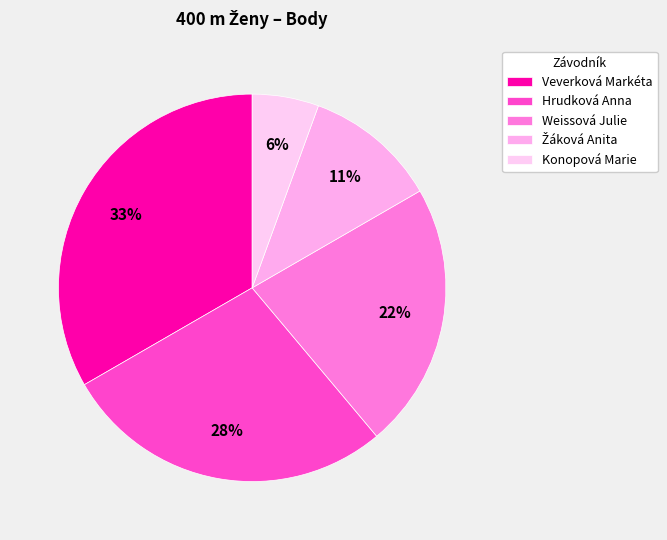

How many slices are in this pie chart?

5